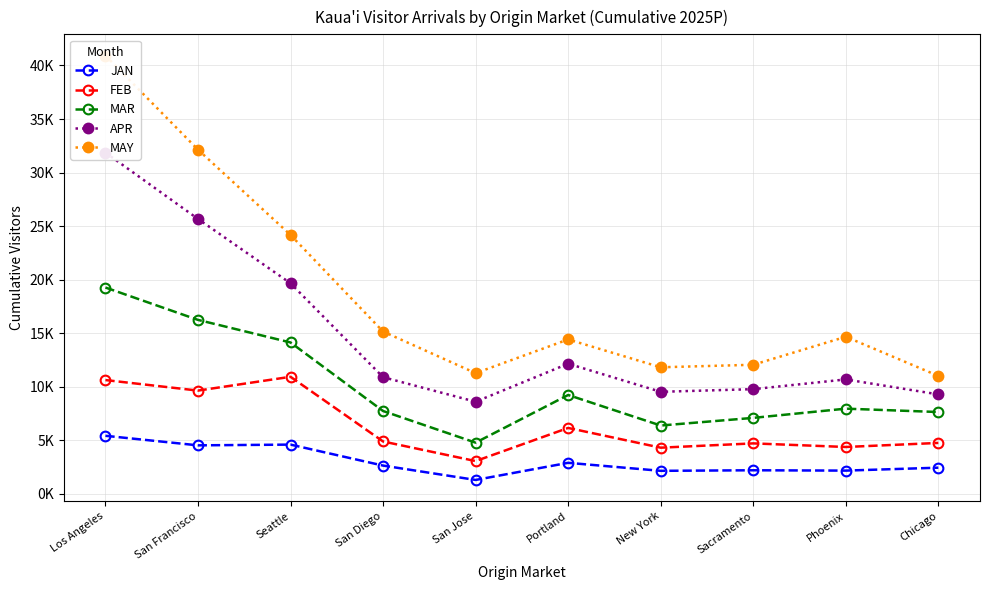

What is the lowest value of the MAY series?

11017.9